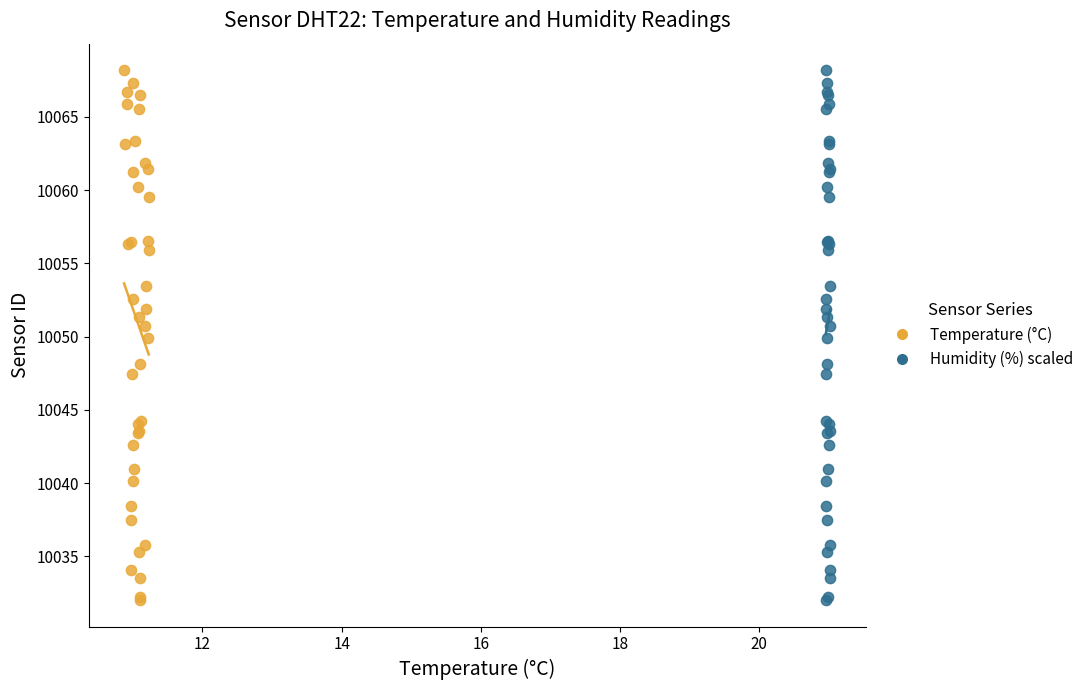

What are all the series names shown in the legend?

Temperature (°C), Humidity (%) scaled